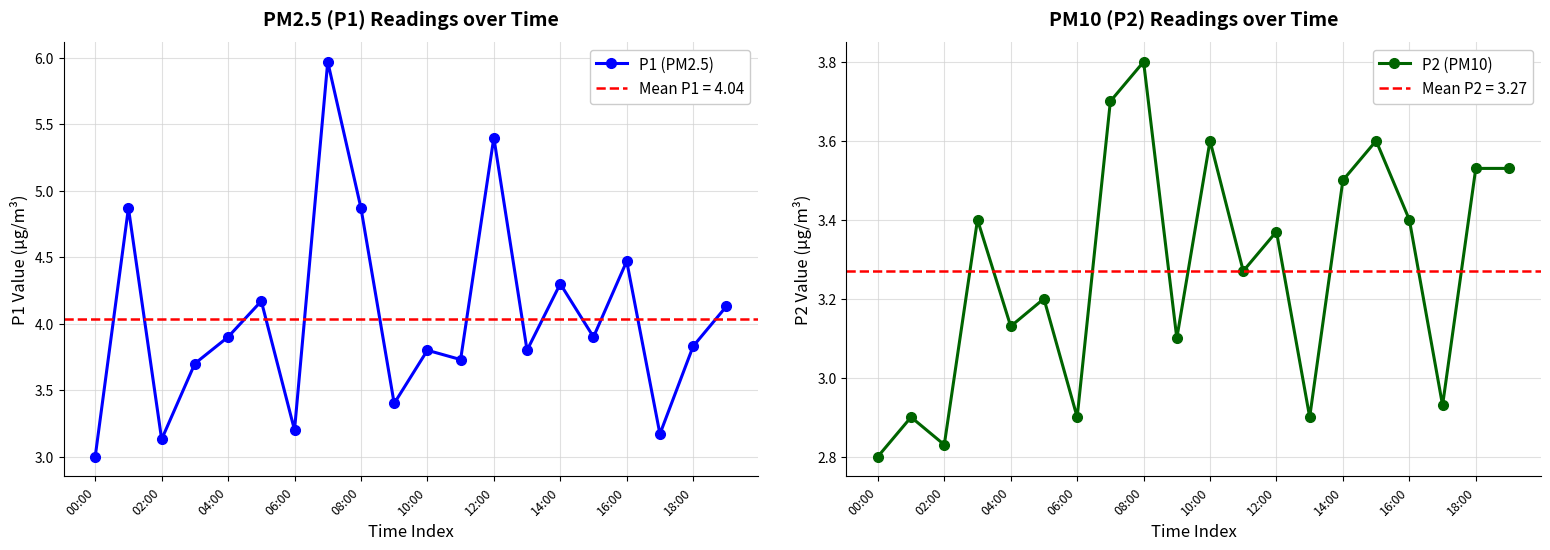

Is it true that P1 (PM2.5) equals 3.8 at 18:00?

True